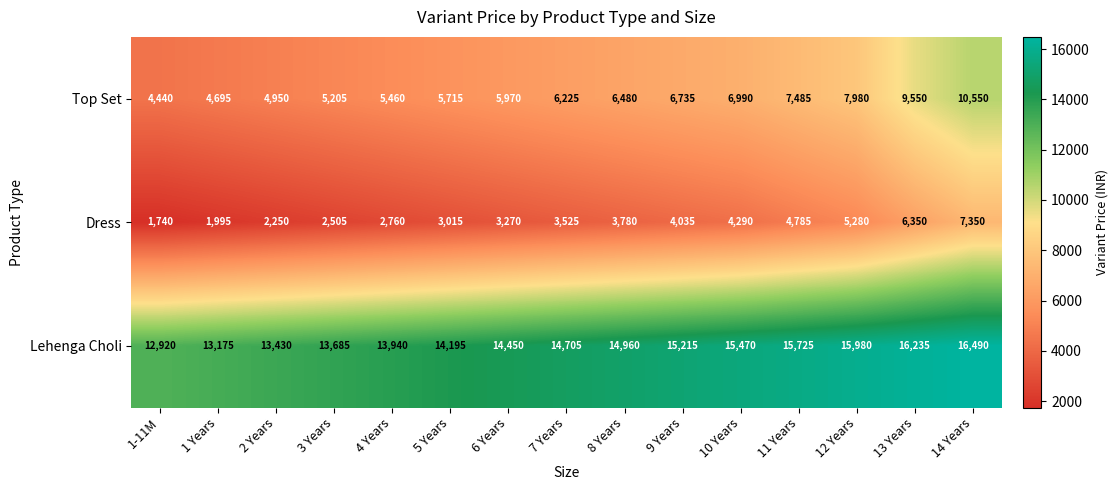

What is the smallest value displayed?

1740